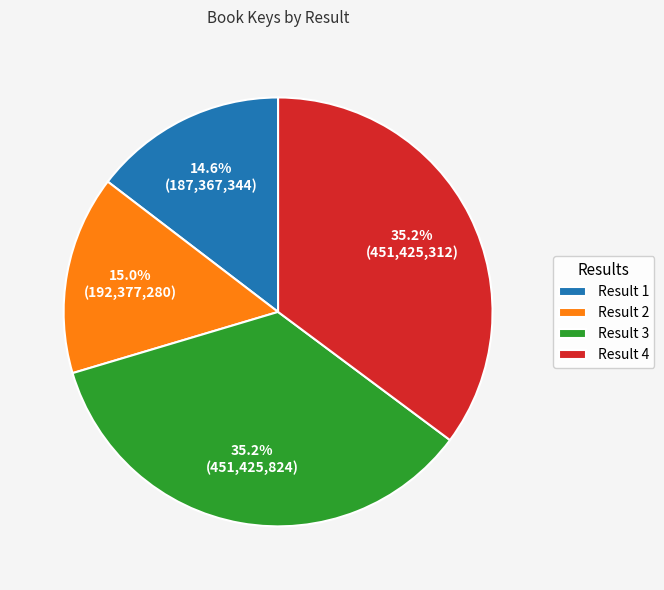

What is the ratio of the value at Result 4 to the value at Result 2?

2.3